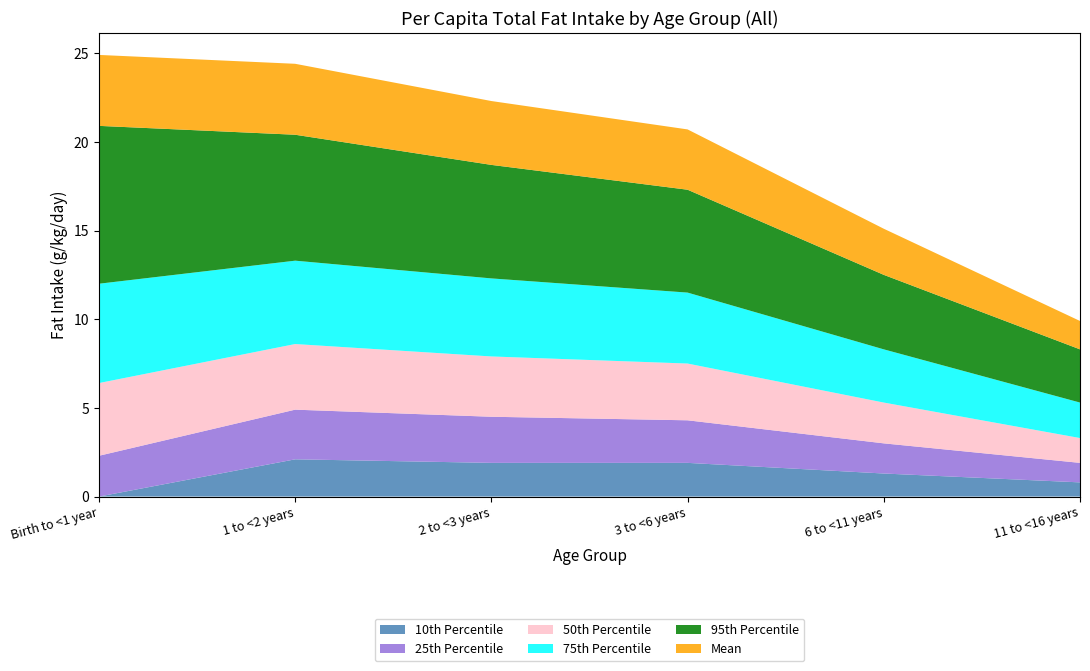

Reading left to right, transcribe all the data shown in this chart.

10th Percentile: 0.0	2.1	1.9	1.9	1.3	0.8
25th Percentile: 2.3	2.8	2.6	2.4	1.7	1.1
50th Percentile: 4.1	3.7	3.4	3.2	2.3	1.4
75th Percentile: 5.6	4.7	4.4	4.0	3.0	2.0
95th Percentile: 8.9	7.1	6.4	5.8	4.2	3.0
Mean: 4.0	4.0	3.6	3.4	2.6	1.6